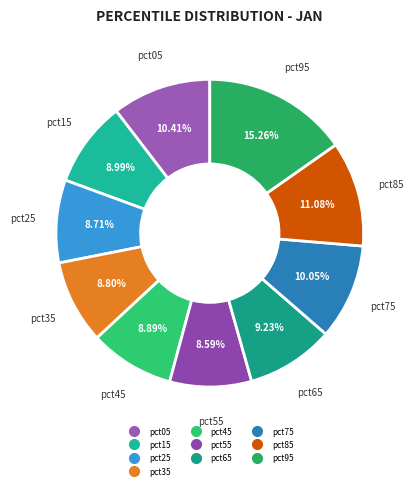

Combined, do pct65 and pct85 account for over 50%?

No